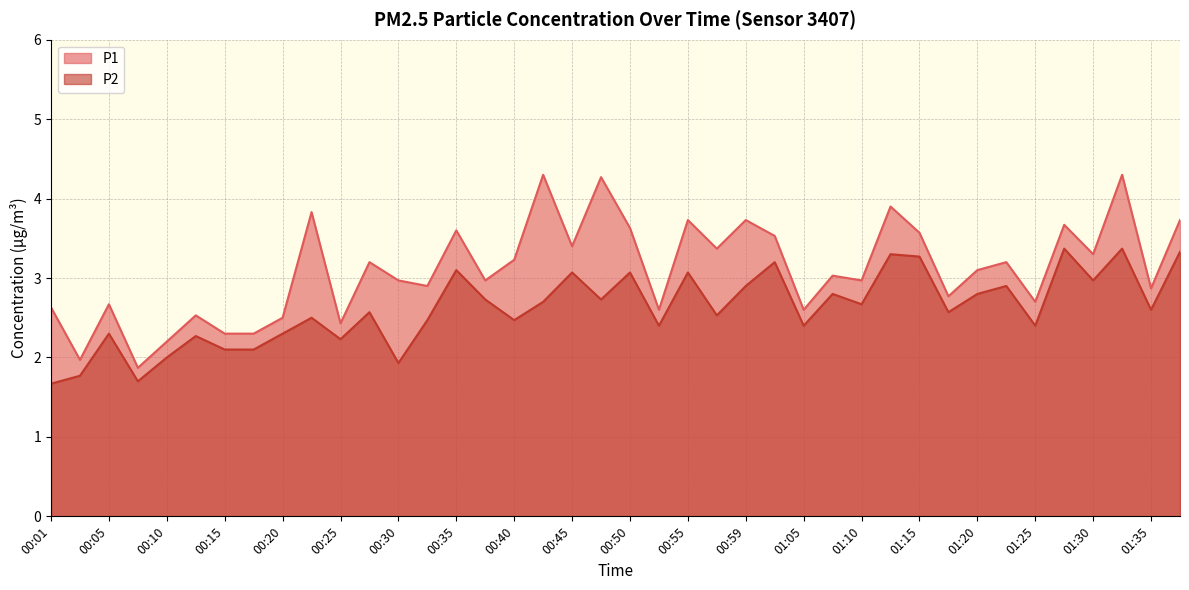

What is the difference between the P1 values at 01:17 and 00:30?

0.2